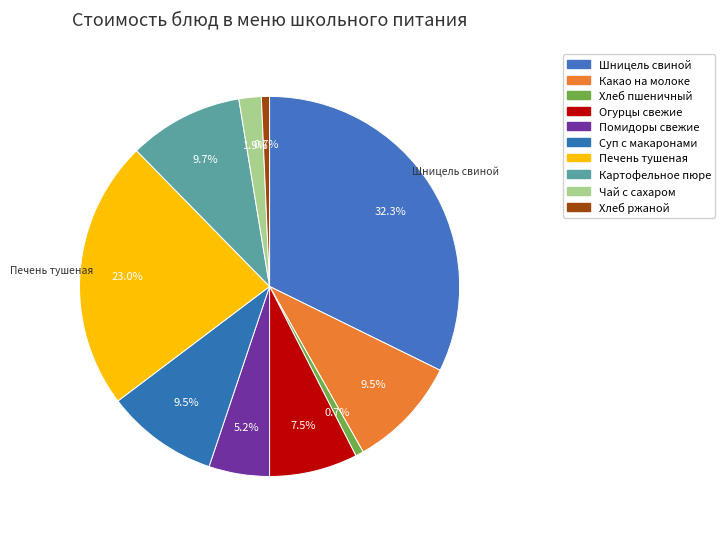

To the nearest percent, what is the difference between the largest and smallest slice percentages?

32%